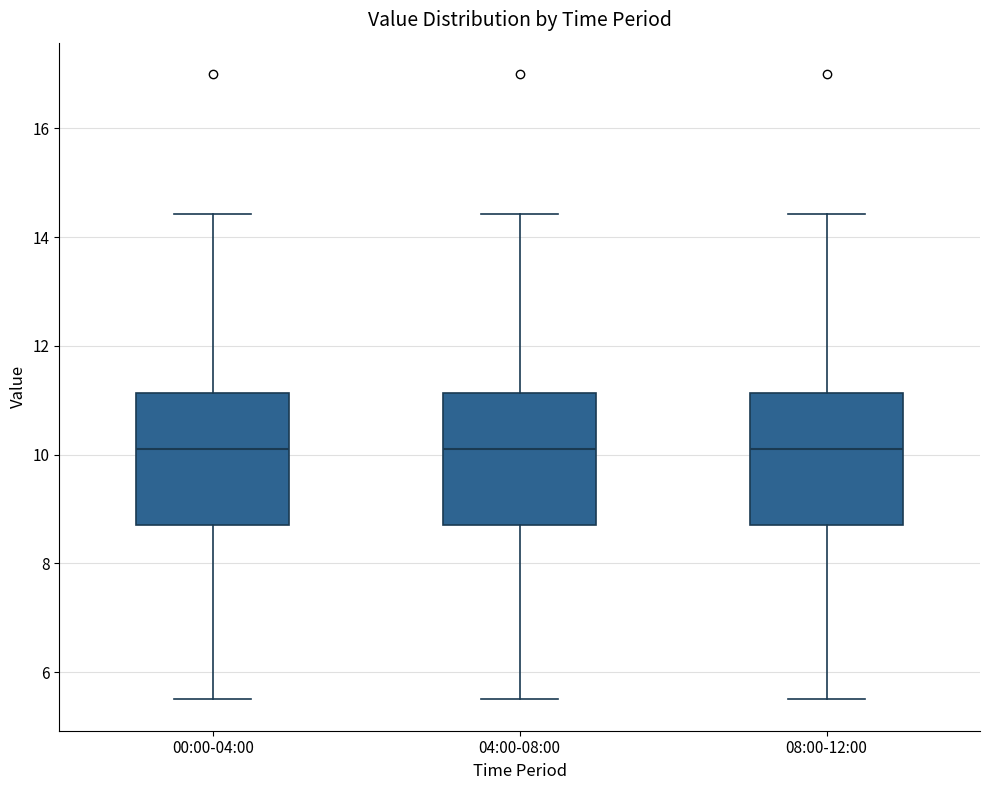

Reading left to right, transcribe this box plot: for each box, give where its median line is, the range the box spans, and where its two whiskers end, as read against the y-axis. The values are not printed on the chart, so give them approximately, as read against the axis.

00:00-04:00: median 10.2, box 8.8 to 11.2, whiskers 5.6 to 14.4
04:00-08:00: median 10.2, box 8.8 to 11.2, whiskers 5.6 to 14.4
08:00-12:00: median 10.2, box 8.8 to 11.2, whiskers 5.6 to 14.4